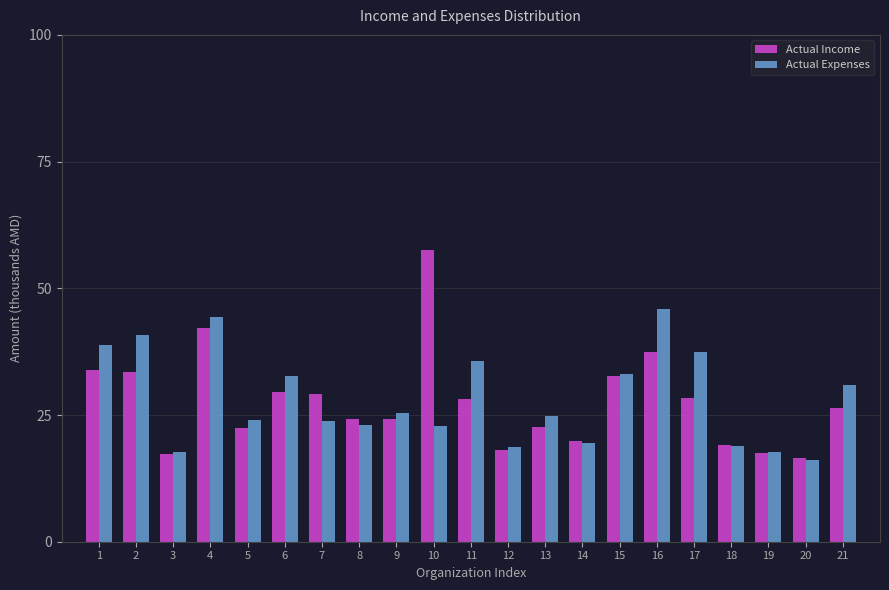

What is the difference between the Actual Income values at 20 and 4?

25.8